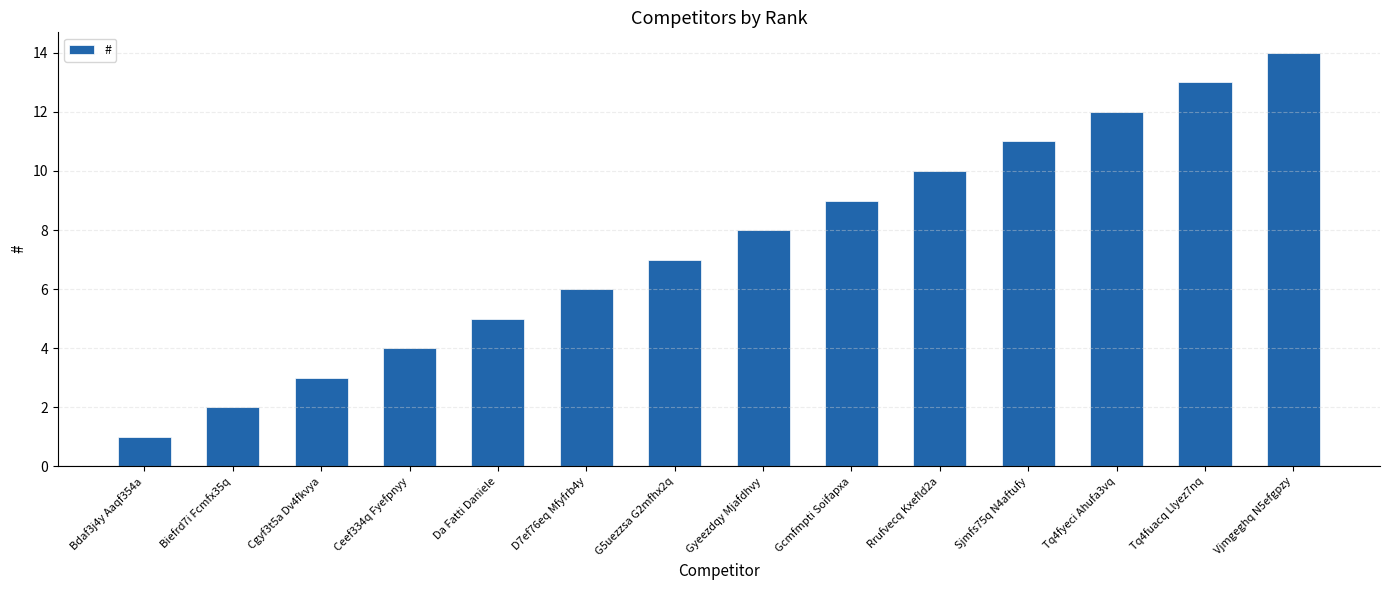

What is the change in value from Ceef334q Fyefpnyy to Gyeezdqy Mjafdhvy?

+4